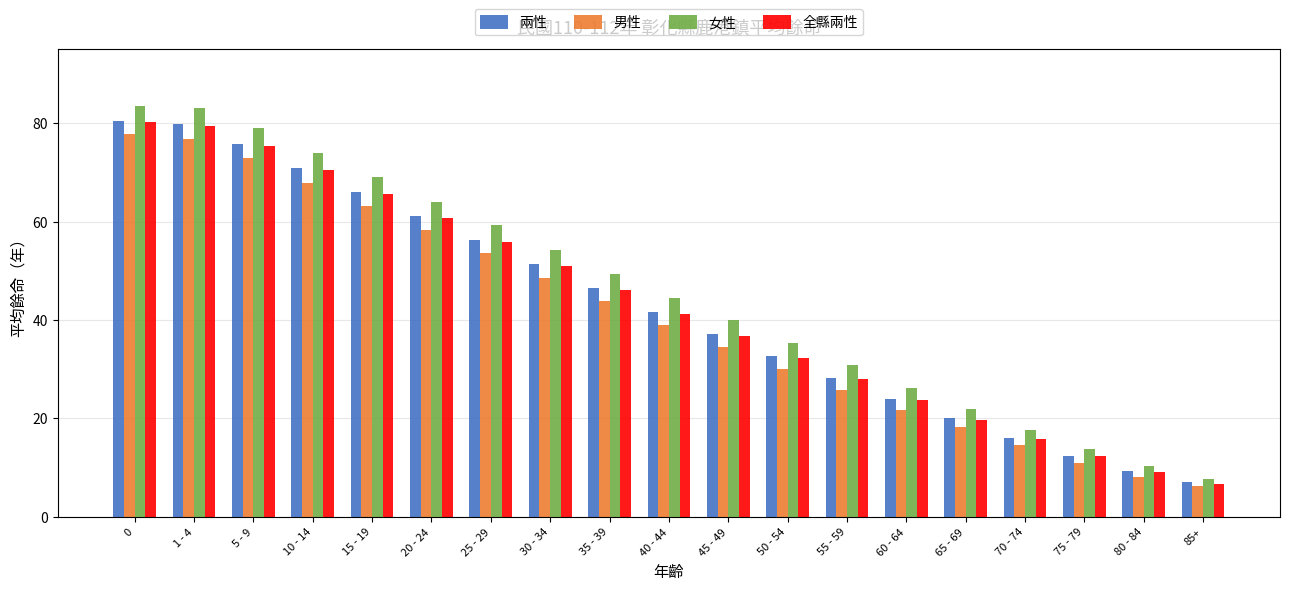

What are all the series names shown in the legend?

兩性, 男性, 女性, 全縣兩性